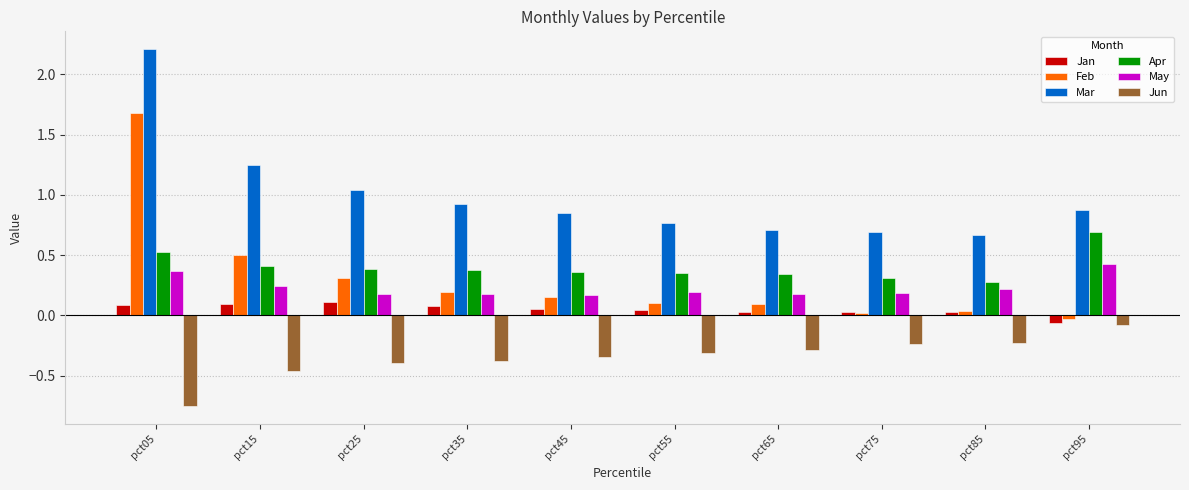

Between pct85 and pct95, which series saw the biggest shift?

Apr